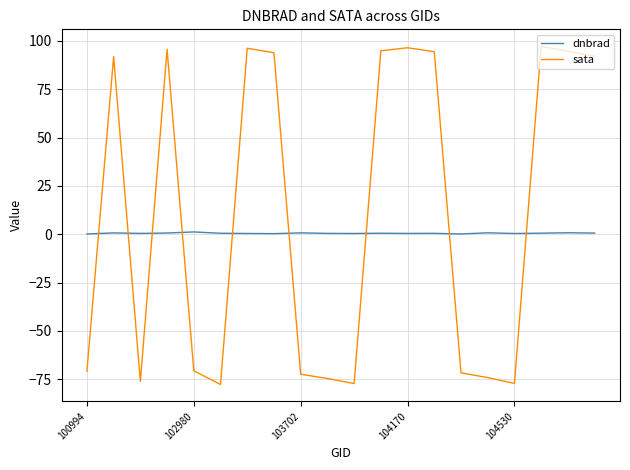

How many times do sata and dnbrad cross each other?

9